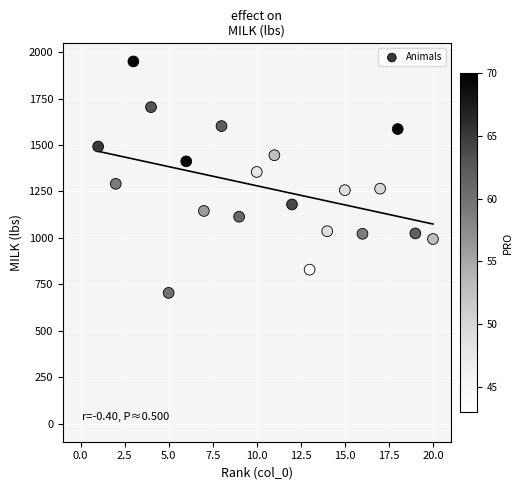

What is the range of Y values (max minus min)?

1246